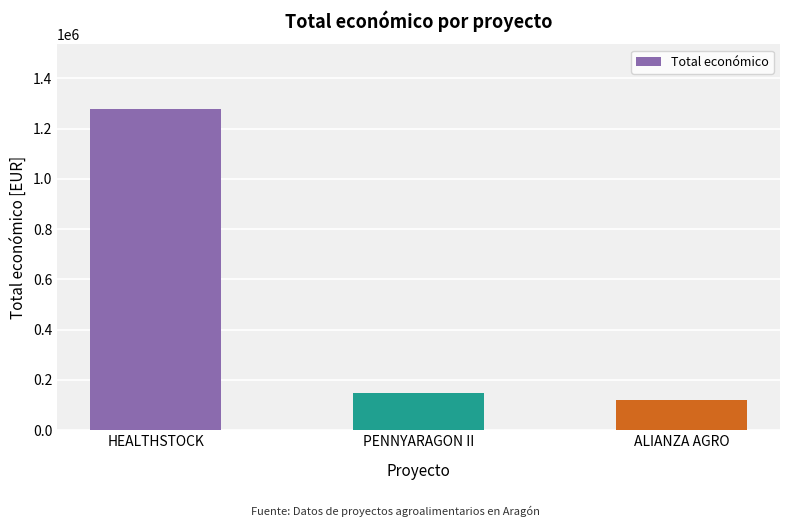

What is the difference between the values at ALIANZA AGRO and HEALTHSTOCK?

1158865